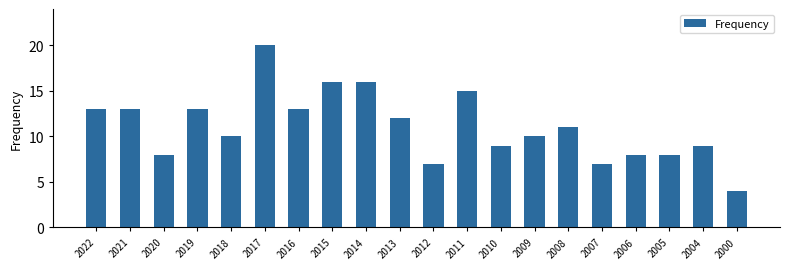

At which category does the chart reach its peak across all series?

2017